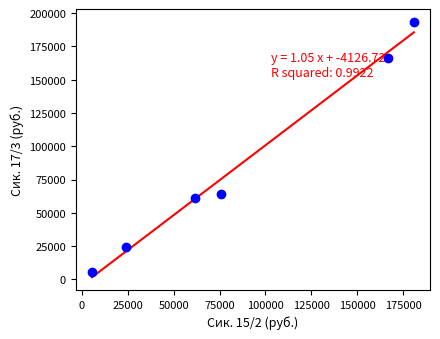

What is the average Y value?

85876.0